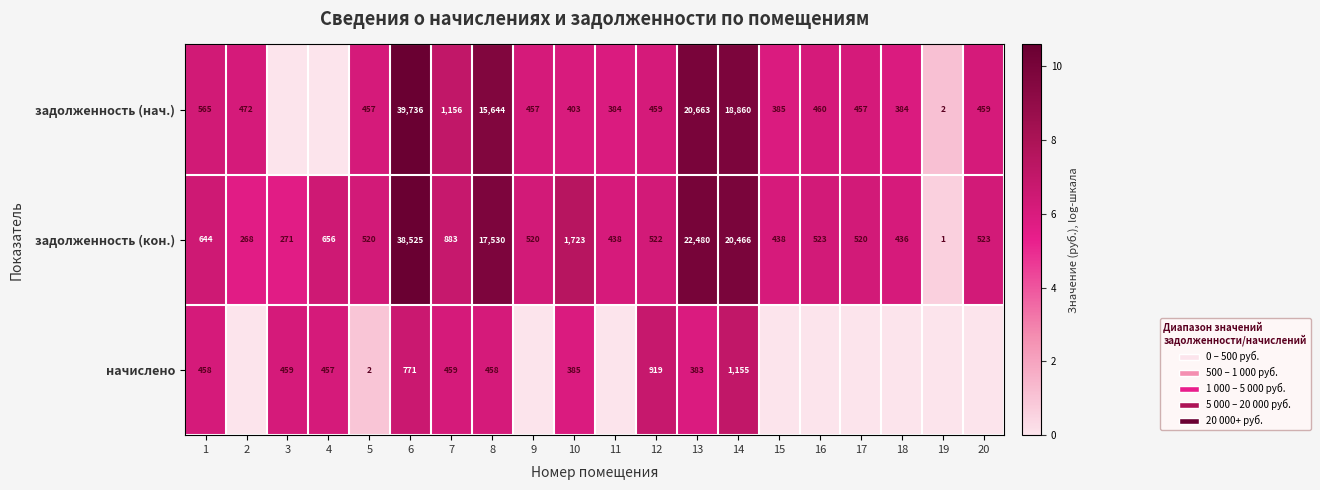

Which category has the lowest value in the задолженность (кон.) series?

19